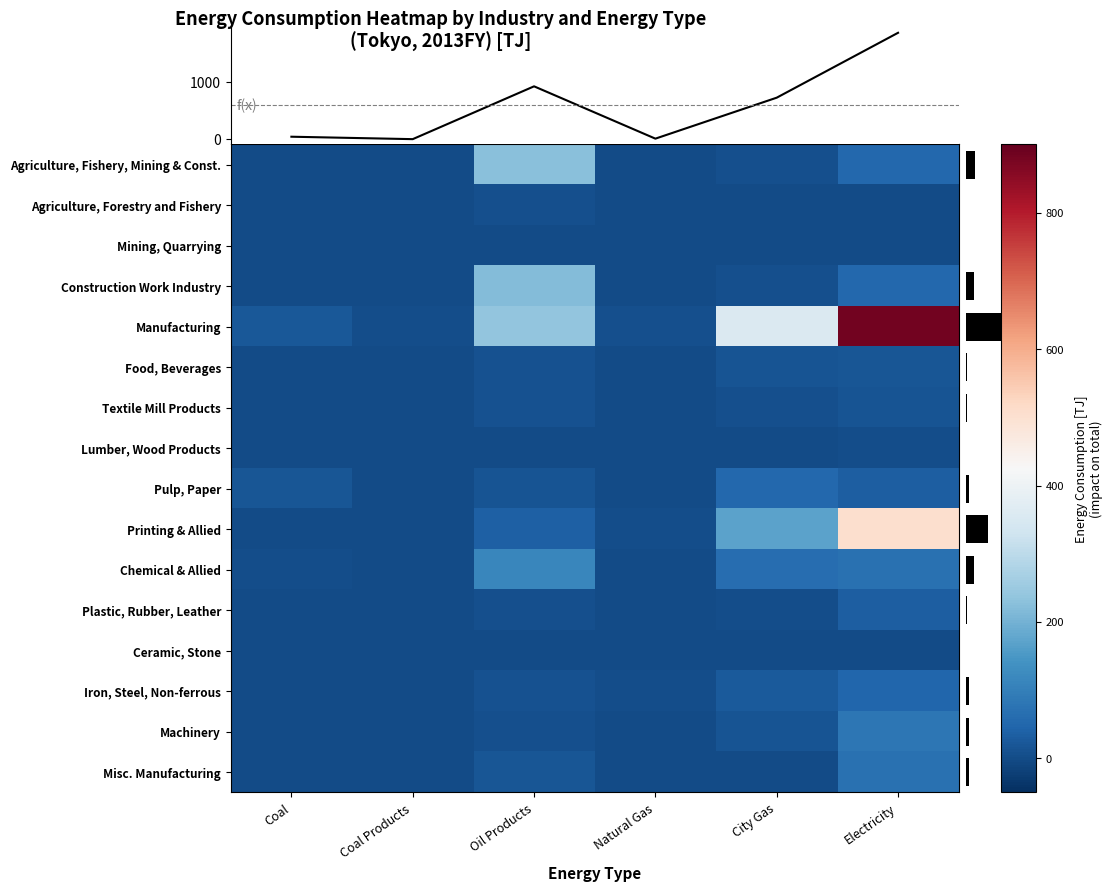

Rank the categories by Misc. Manufacturing value from highest to lowest.

Electricity, Oil Products, City Gas, Coal, Coal Products, Natural Gas